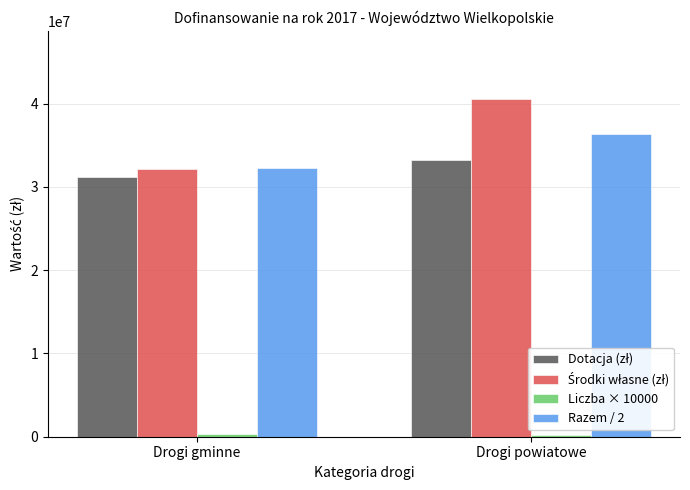

What value does the Razem / 2 series have at Drogi gminne, to the nearest 100?

32215100